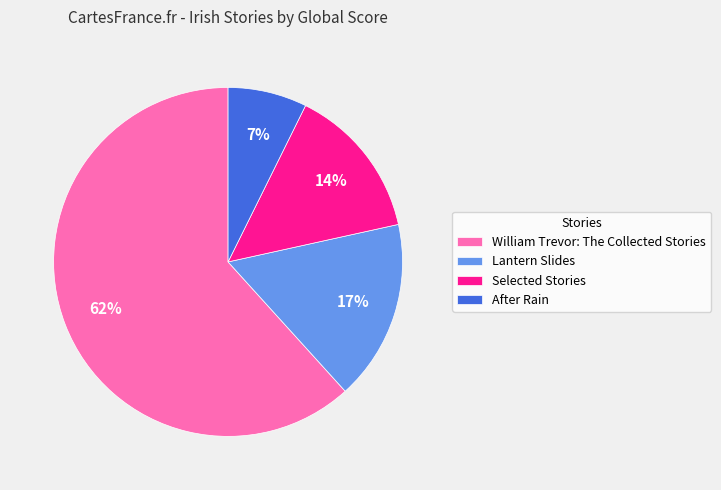

How many segments does this pie chart have?

4